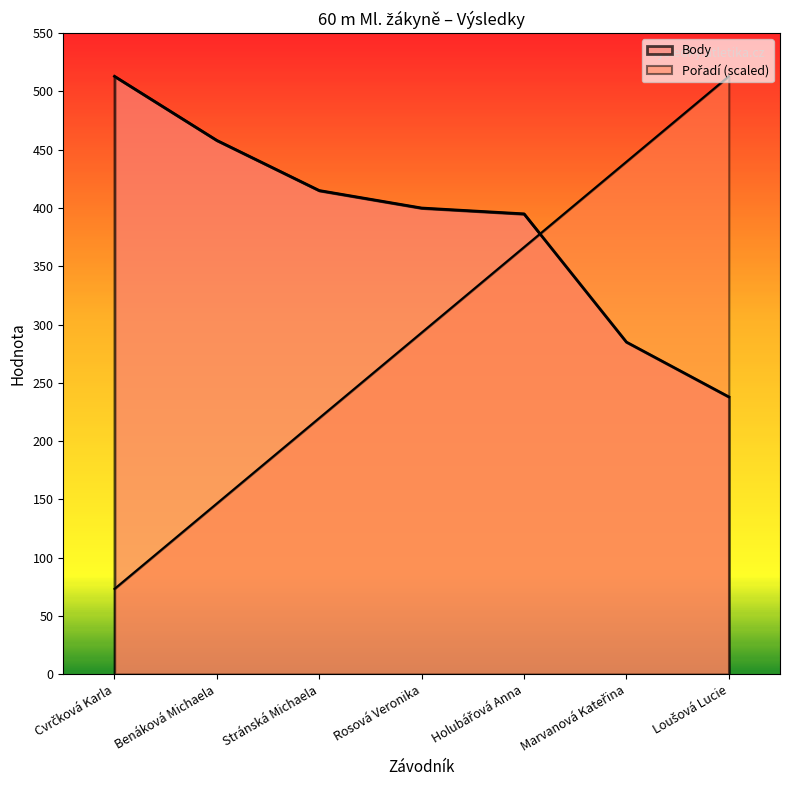

After their last crossing, which series has the higher values: Pořadí or Body?

Pořadí